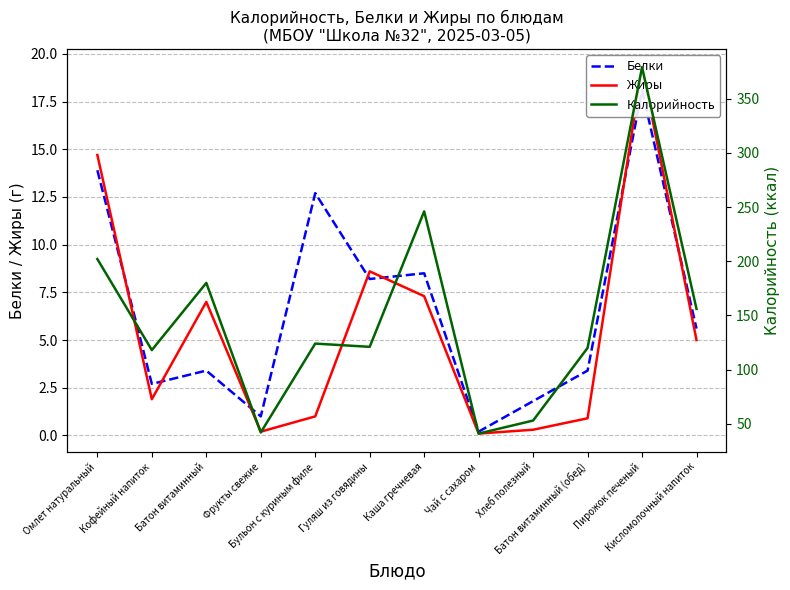

What is the sum of all Жиры values?

66.3